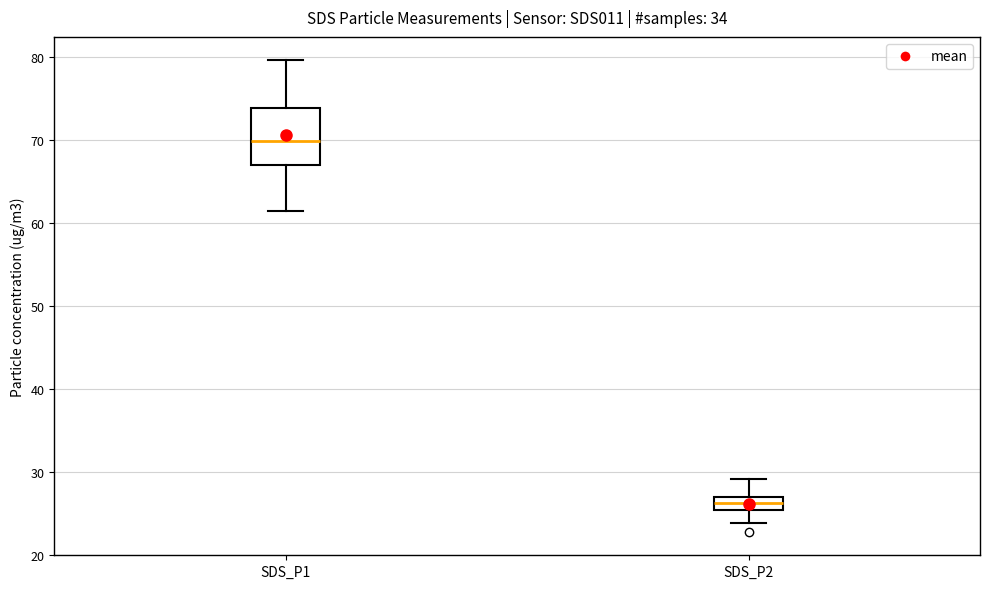

Reading left to right, transcribe this box plot: for each box, give where its median line is, the range the box spans, and where its two whiskers end, as read against the y-axis. The values are not printed on the chart, so give them approximately, as read against the axis.

SDS_P1: median 70, box 67 to 74, whiskers 61 to 80
SDS_P2: median 26, box 25 to 27, whiskers 24 to 29